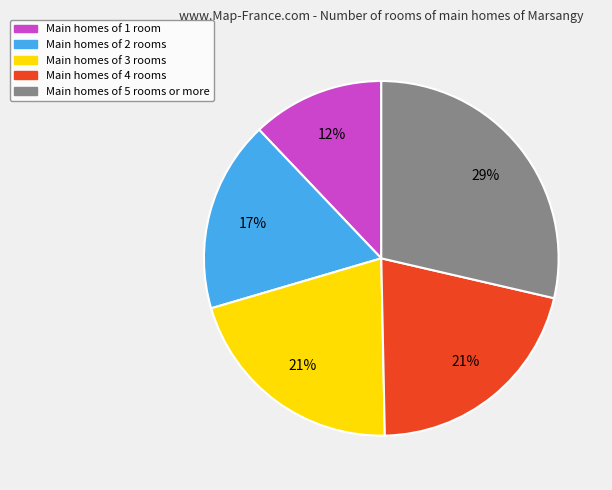

Is there any slice that represents more than half of the pie?

No